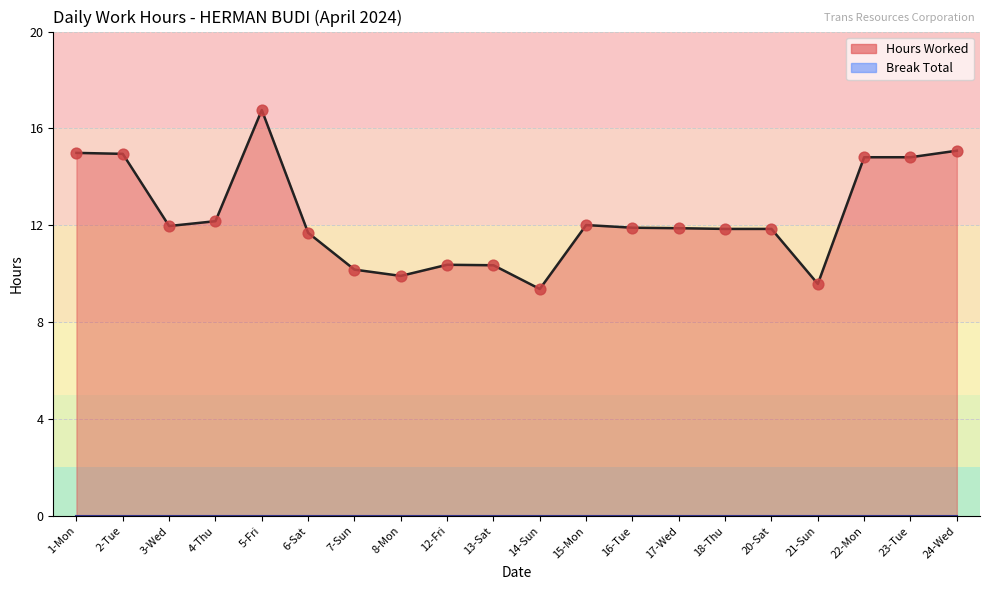

What is the ratio of the value at 16-Tue to the value at 2-Tue?

0.8